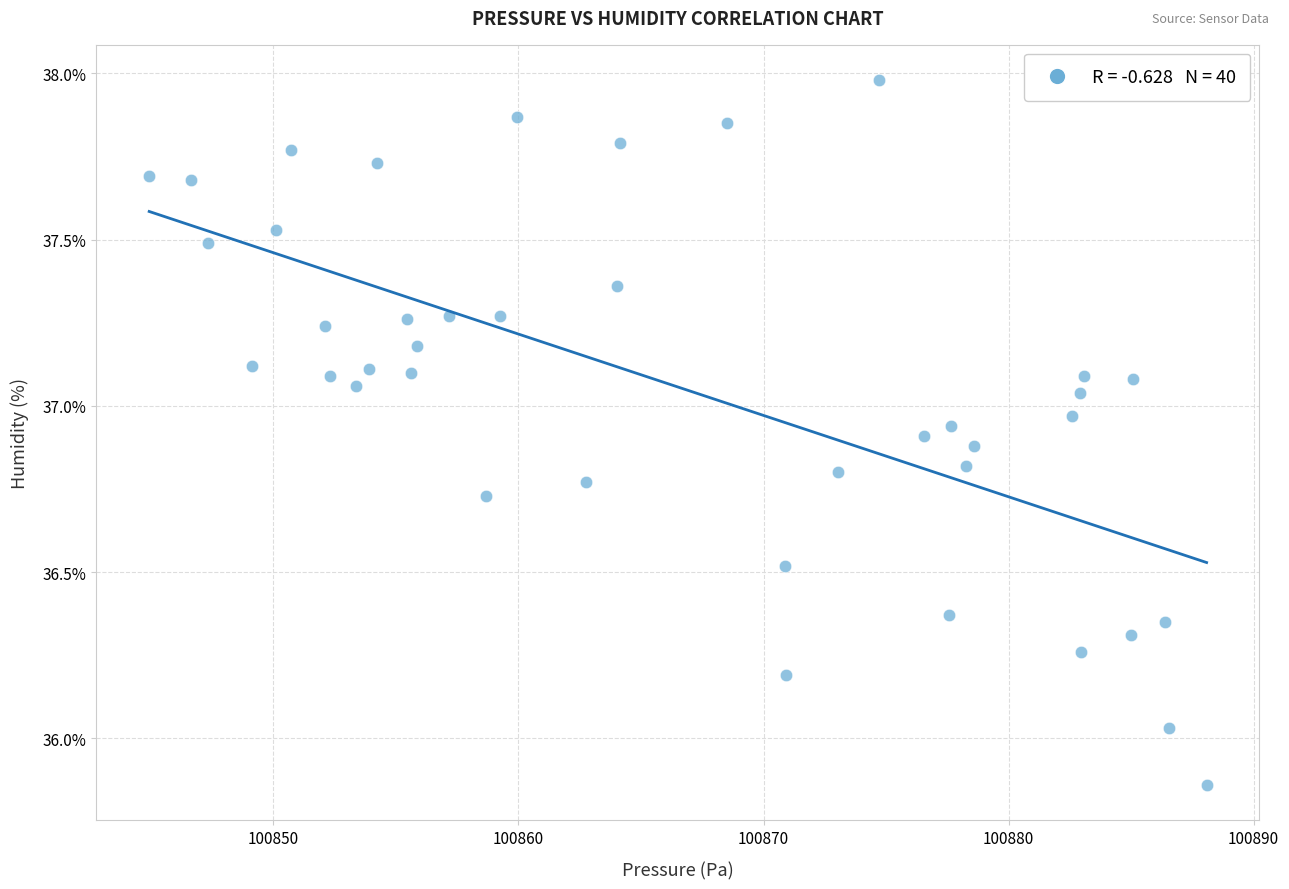

What is the range of X values (max minus min)?

43.2